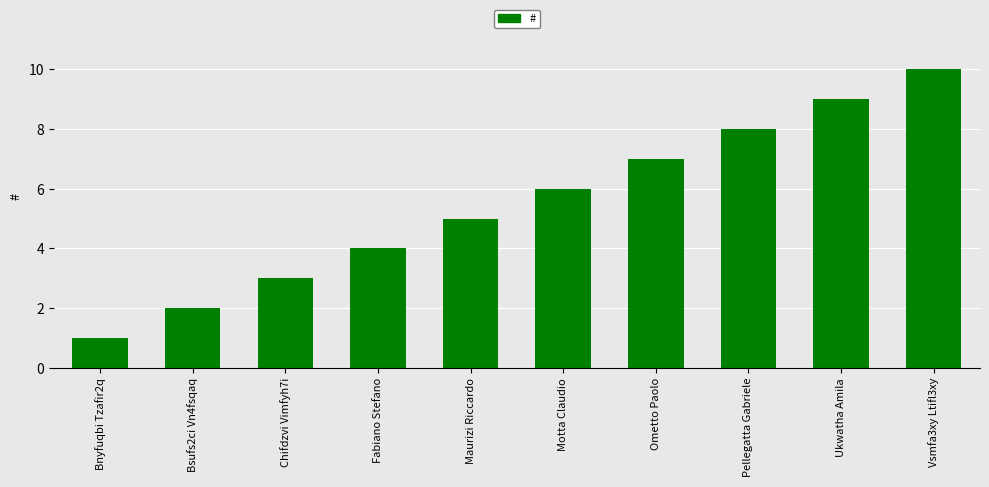

How many bars are there in total?

10